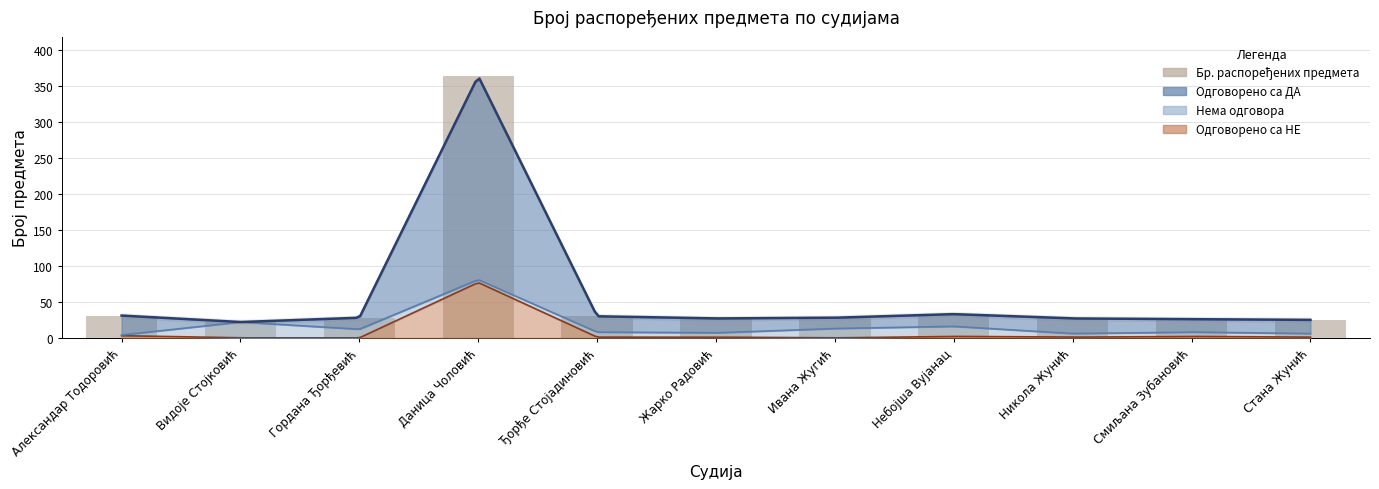

What is the average value?

58